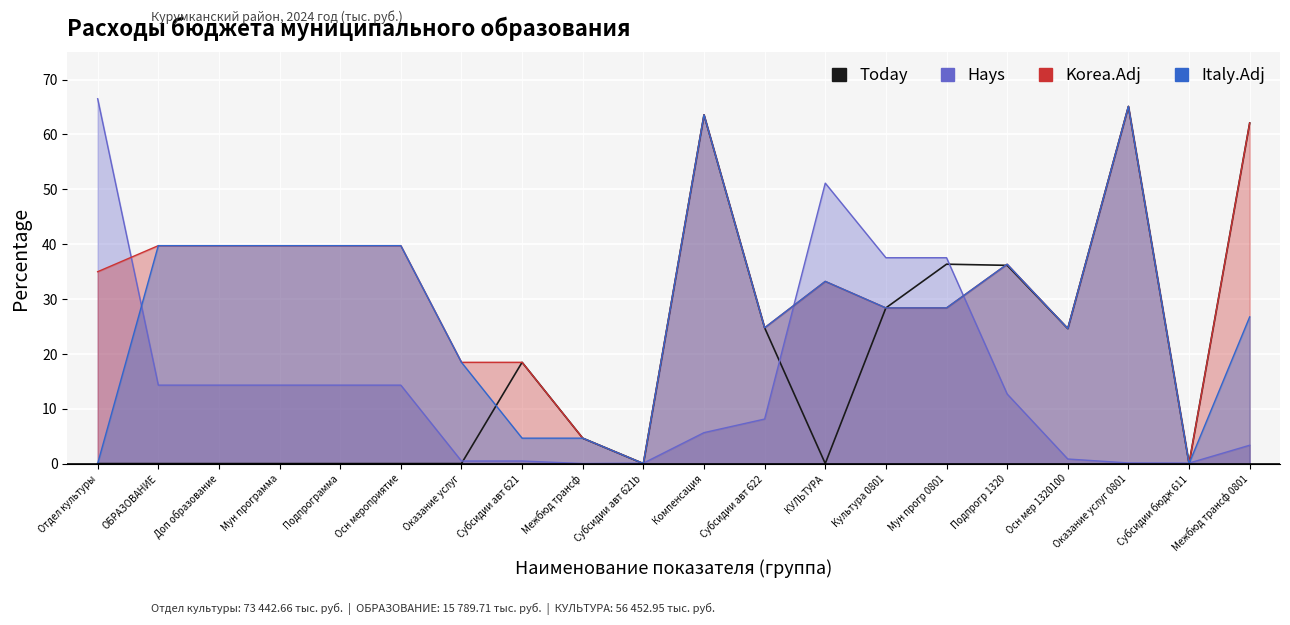

What is the difference between the values at Субсидии авт 621b and Подпрогр 1320?

36.1